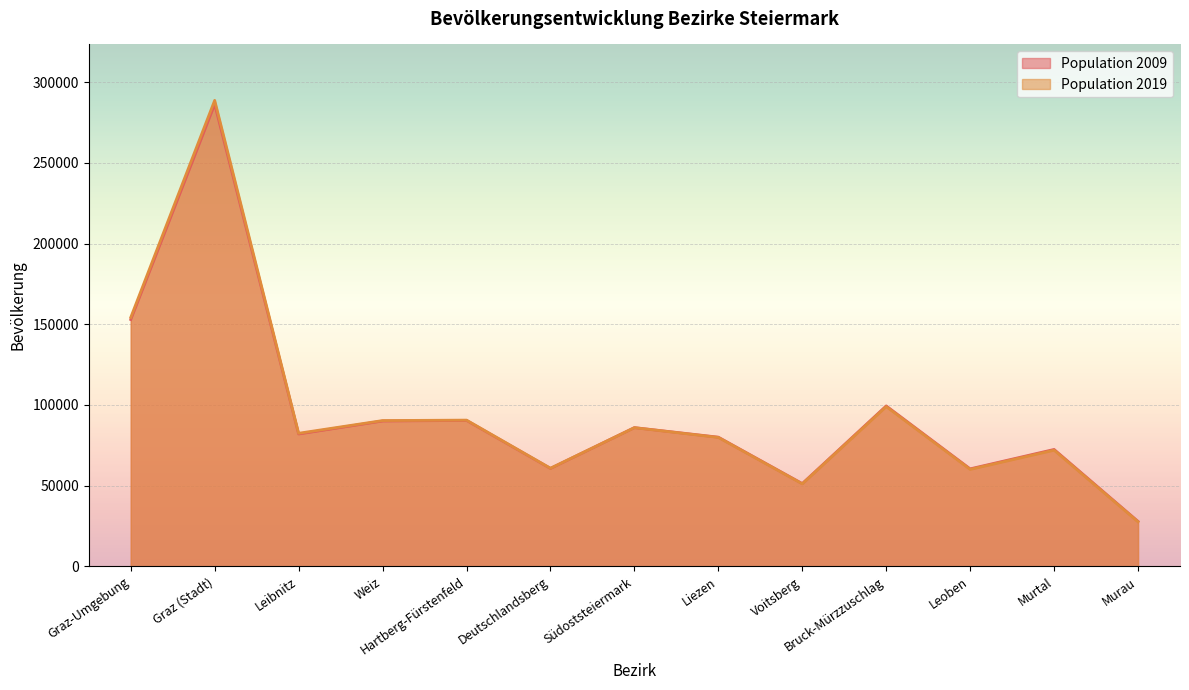

List the labels in order of Population 2019 value, largest first.

Graz (Stadt), Graz-Umgebung, Bruck-Mürzzuschlag, Hartberg-Fürstenfeld, Weiz, Südoststeiermark, Leibnitz, Liezen, Murtal, Deutschlandsberg, Leoben, Voitsberg, Murau